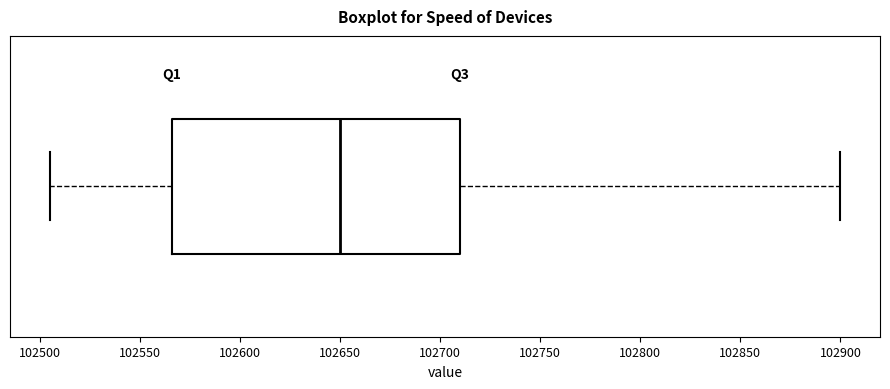

Read this box plot against the x-axis: the position of the median line, the range covered by the box, and the ends of both whiskers. The values are not printed on the chart, so give them approximately, as read against the axis.

median 102650, box 102565 to 102710, whiskers 102505 to 102900